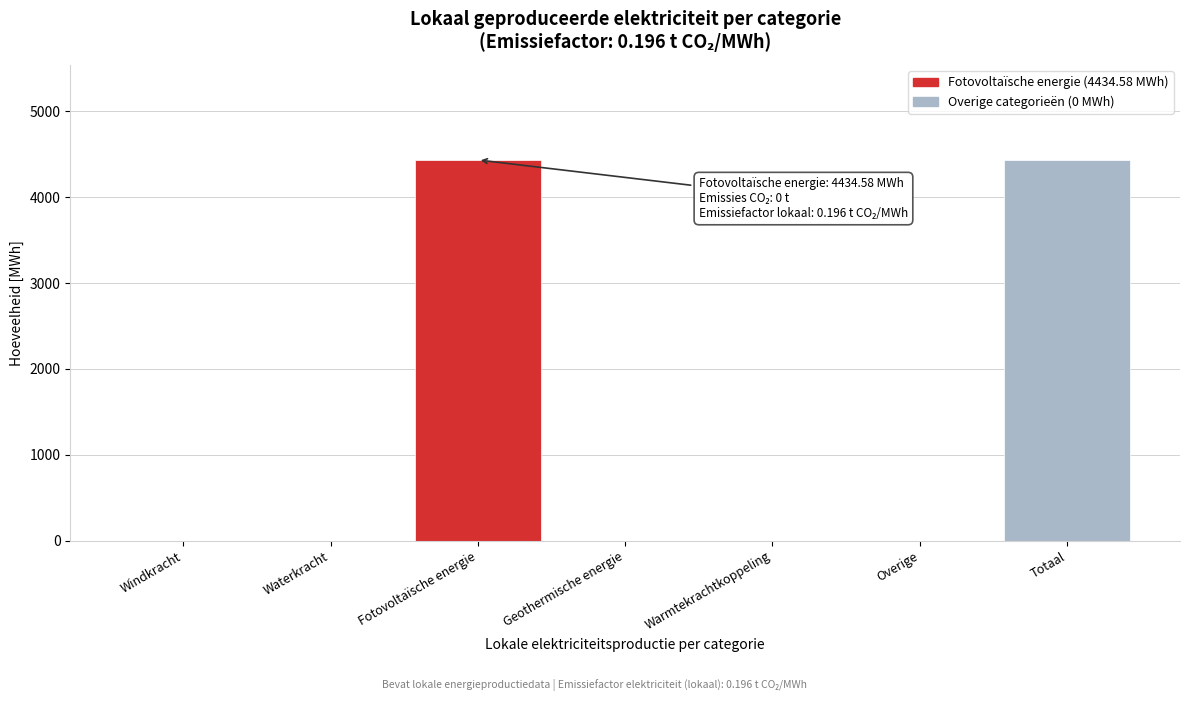

Reading right to left, what are all the values shown in this chart?

Totaal=4434.6	Overige=0.0	Warmtekrachtkoppeling=0.0	Geothermische energie=0.0	Fotovoltaïsche energie=4434.6	Waterkracht=0.0	Windkracht=0.0